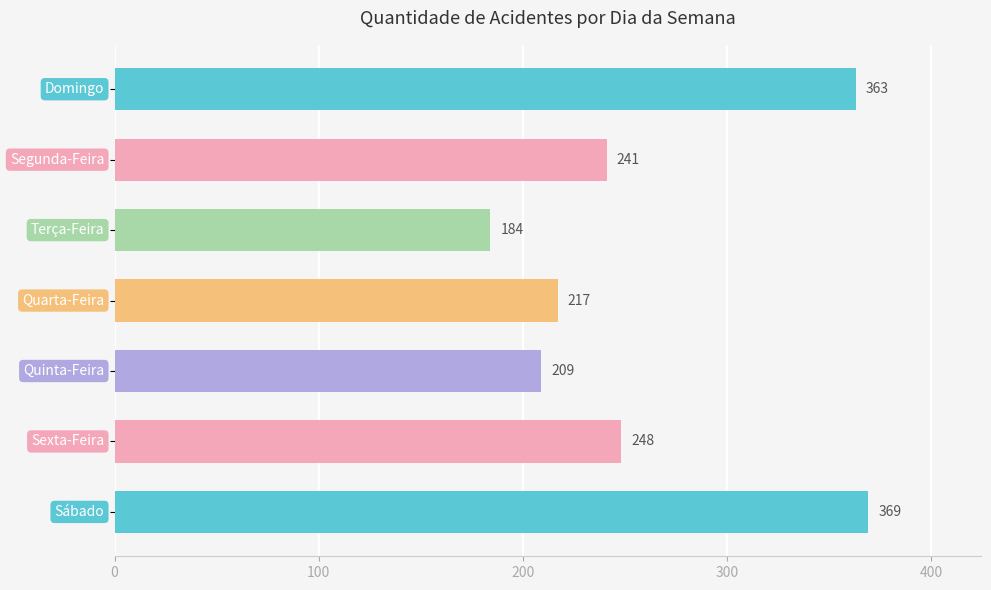

What is the greatest value displayed?

369